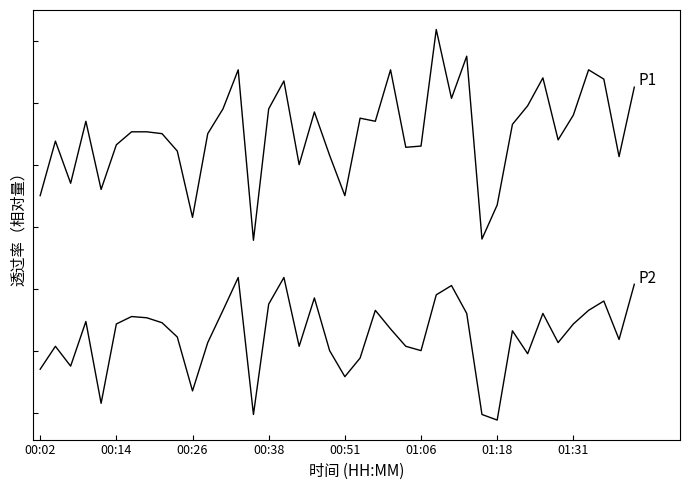

Is this an area chart (filled region under the line)?

No